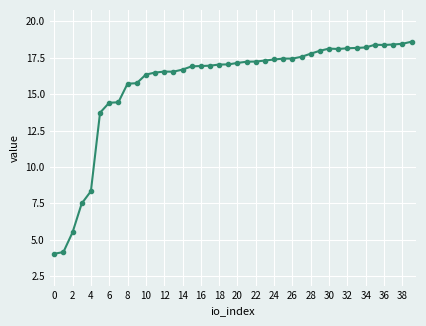

What is the value of the 27th point from the left?

17.4